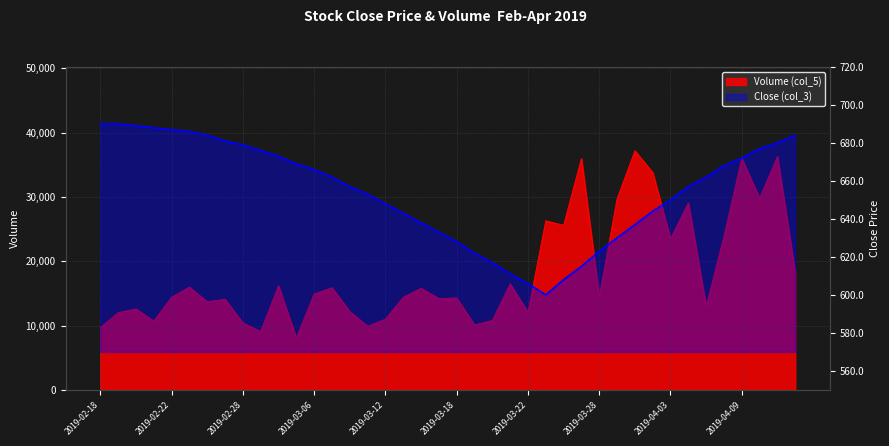

What is the sum of all values?

26183